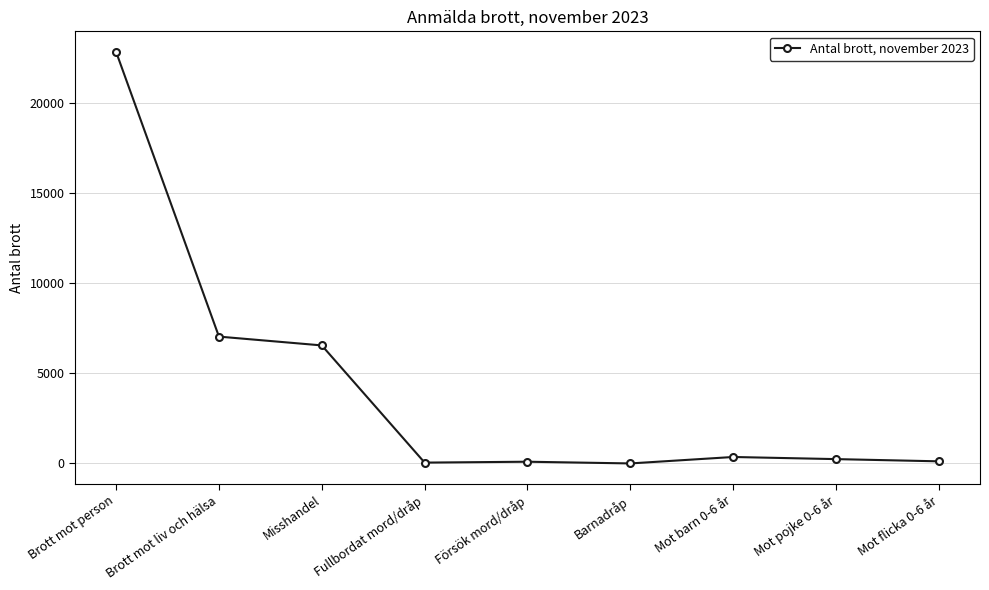

The value at Brott mot liv och hälsa is 7045. True or false?

True